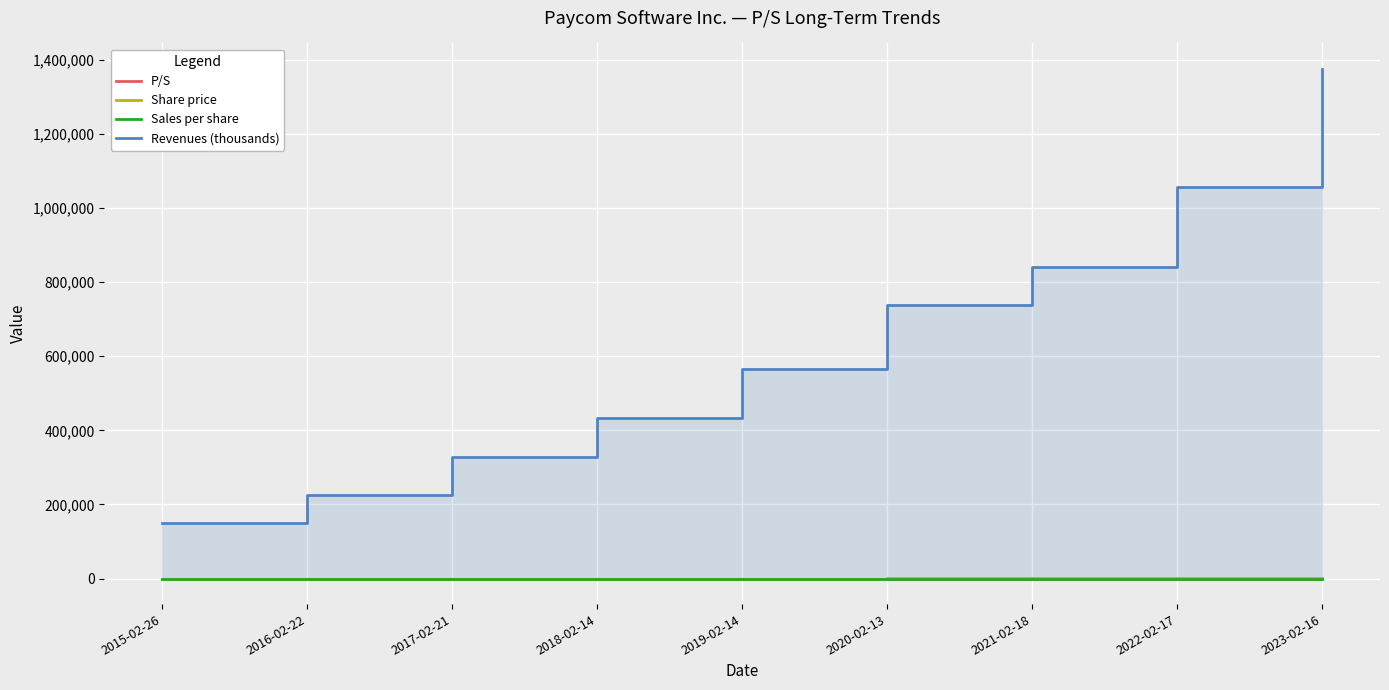

At which label is Share price closest to 215?

2019-02-14